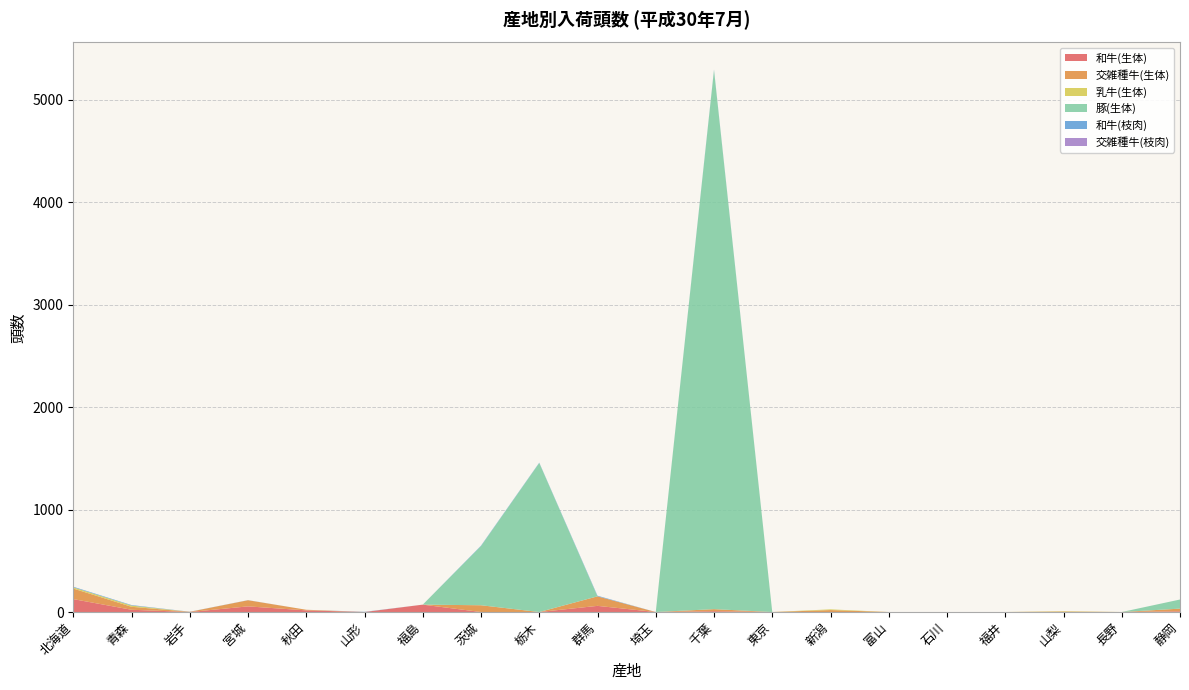

Reading left to right, transcribe all the data shown in this chart.

和牛(生体): 126	22	0	55	16	0	72	0	0	60	0	8	0	0	0	0	0	0	0	7
交雑種牛(生体): 103	29	2	60	6	0	0	66	0	93	0	20	0	19	0	0	0	4	0	26
乳牛(生体): 12	12	0	0	0	0	0	0	0	0	0	0	0	7	0	0	0	4	0	0
豚(生体): 0	0	0	0	0	0	0	578	1455	0	0	5261	0	0	0	0	0	0	0	89
和牛(枝肉): 6	5	1	1	0	2	0	4	3	6	0	5	0	0	0	0	0	0	0	0
交雑種牛(枝肉): 0	0	0	0	0	0	0	0	0	0	0	0	0	0	0	0	0	0	0	0